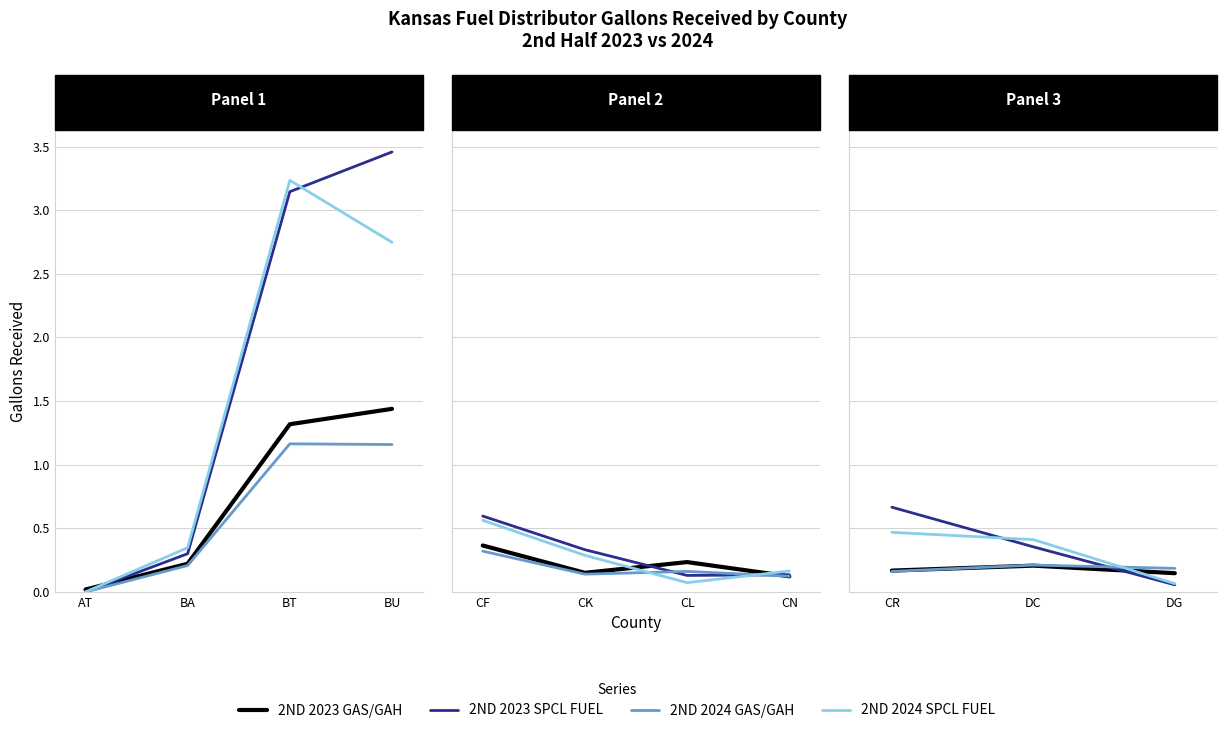

Which series has the largest range (max minus min)?

2ND 2023 SPCL FUEL